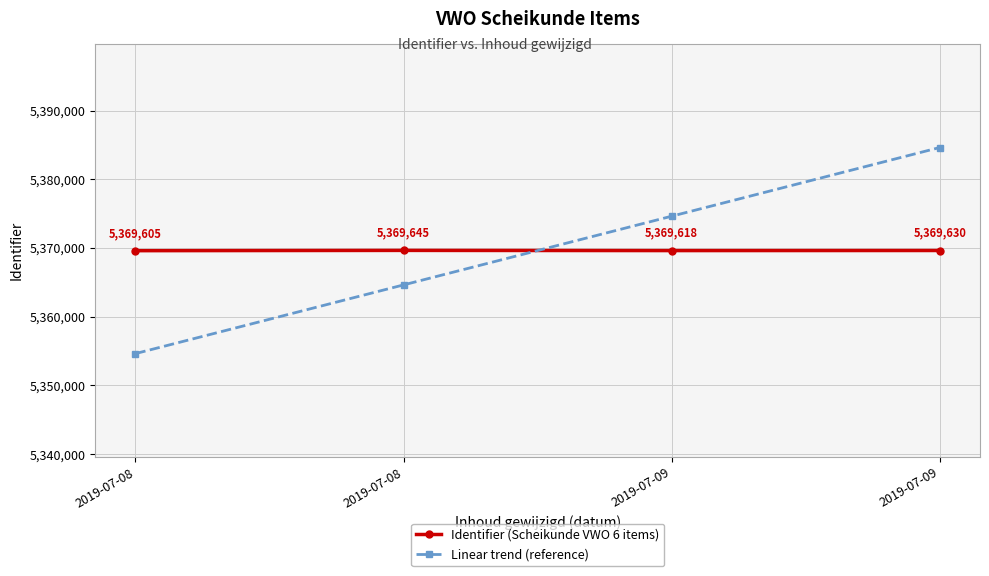

Does the chart have visible grid lines?

Yes